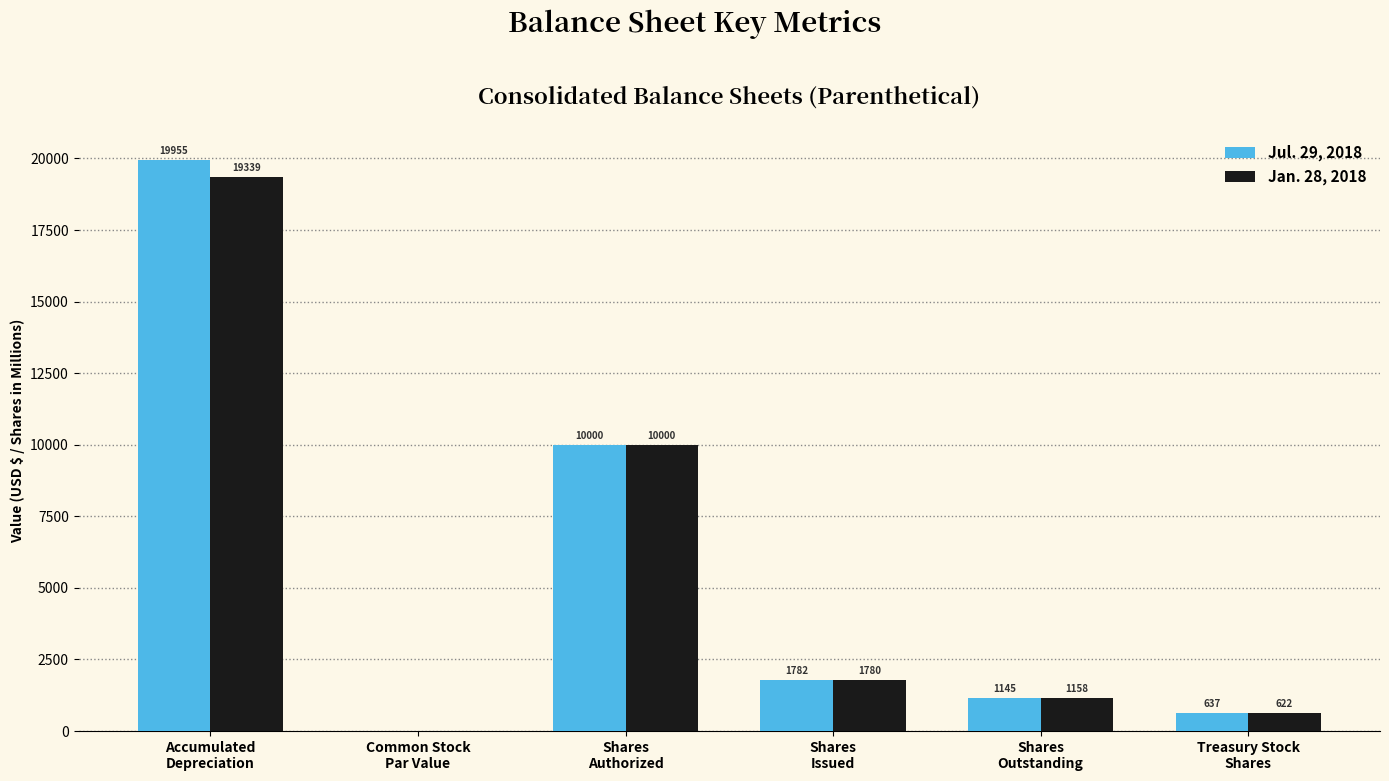

Which series has the largest total across all categories?

Jul. 29, 2018